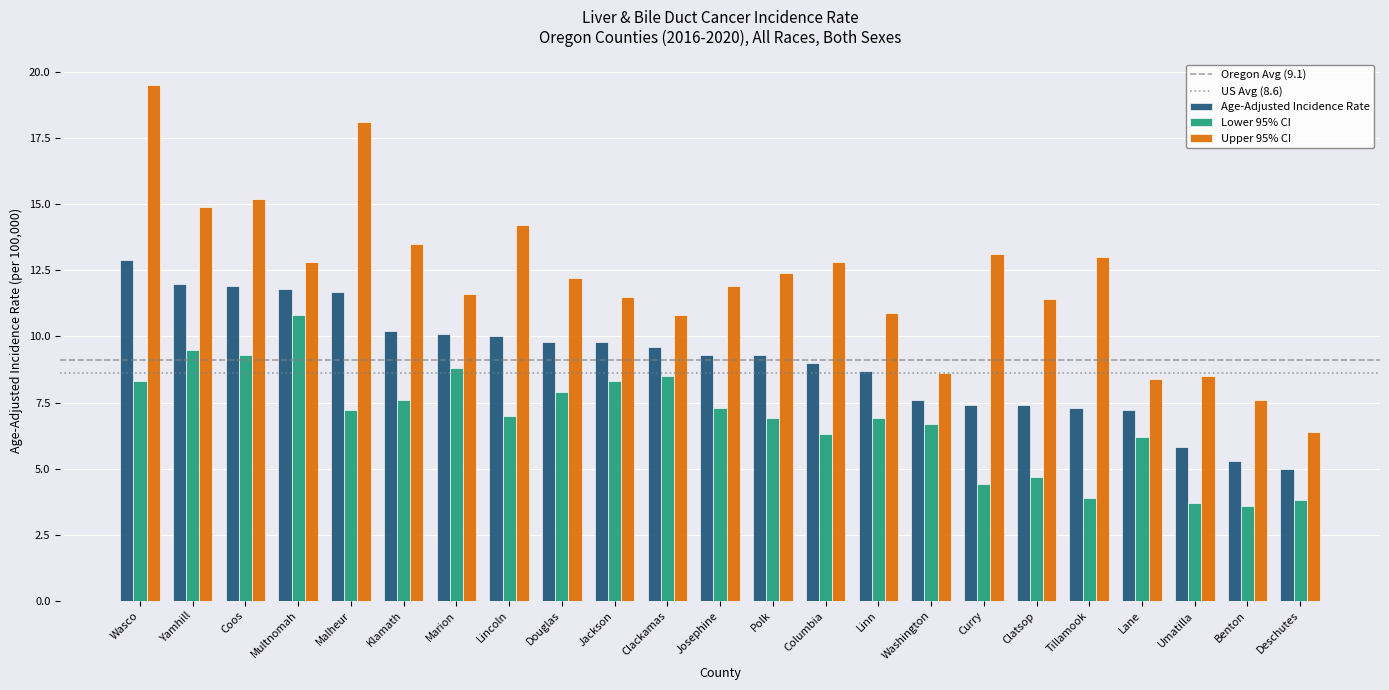

Which series changed the most between Clackamas and Clatsop?

Lower 95% CI